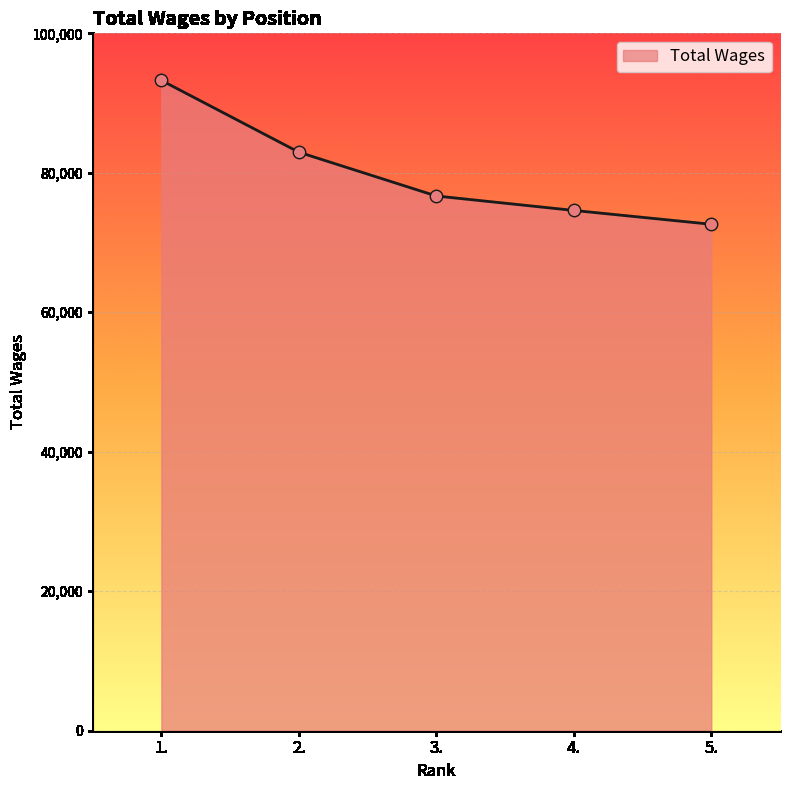

What is the ratio of the value at 1. to the value at 2.?

1.1